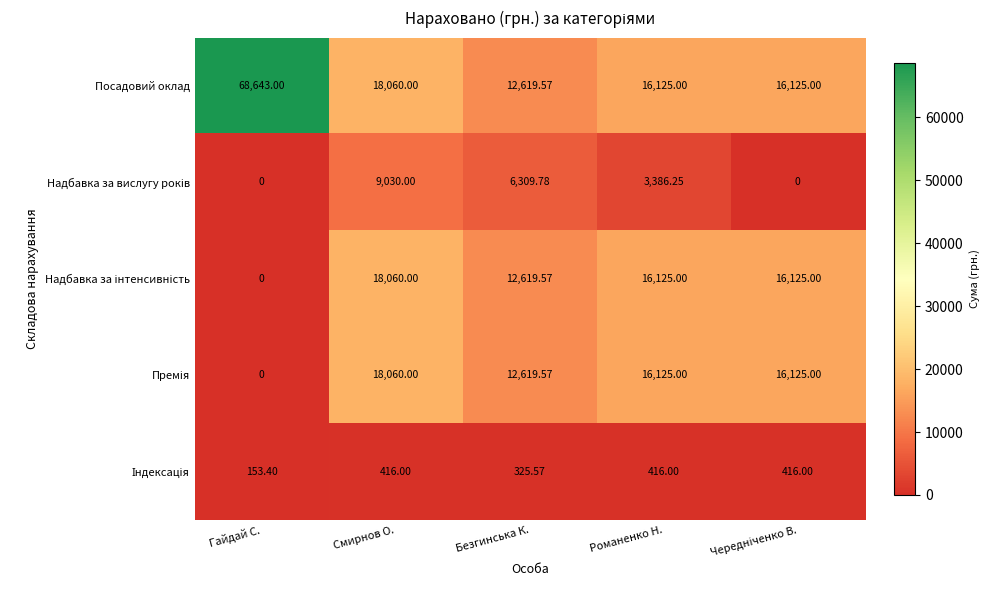

Which series has the largest range (max minus min)?

Посадовий оклад